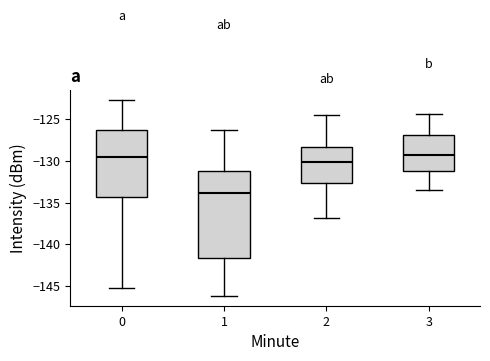

Which box is the tallest, from its lower edge to its upper edge?

1